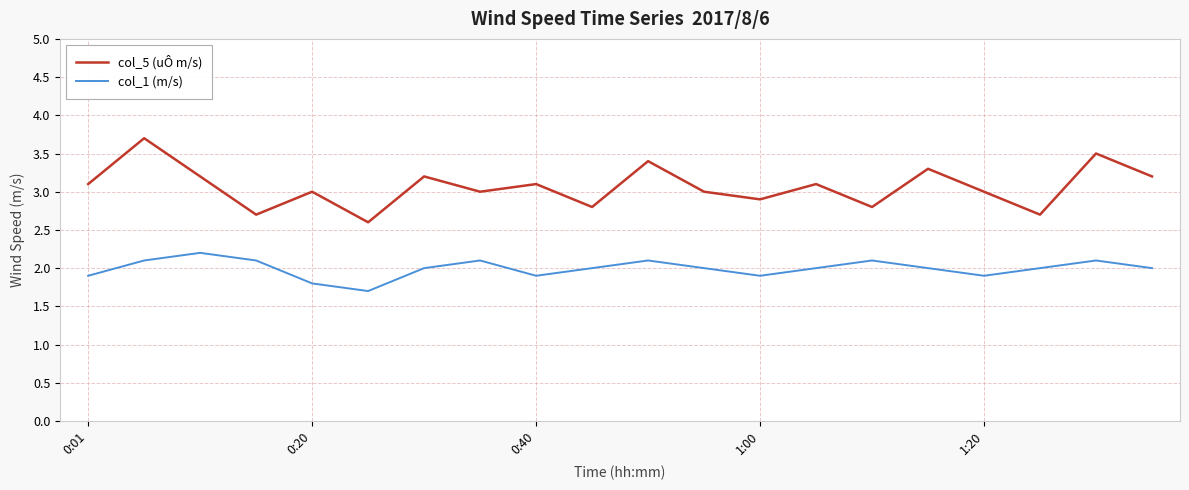

What is the greatest value displayed?

3.7